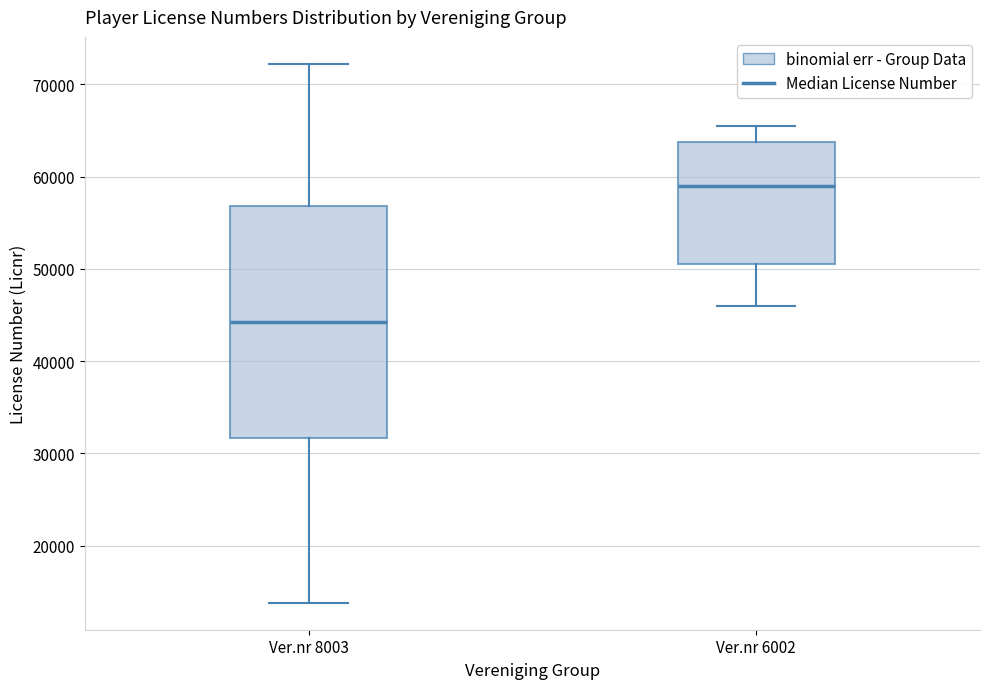

Which box is the tallest, from its lower edge to its upper edge?

Ver.nr 8003